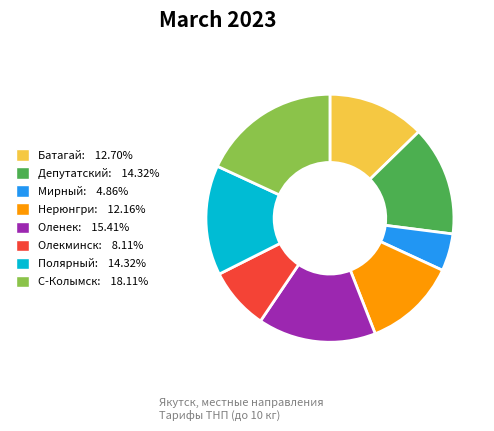

The Полярный slice represents 22% of the pie. True or false?

False